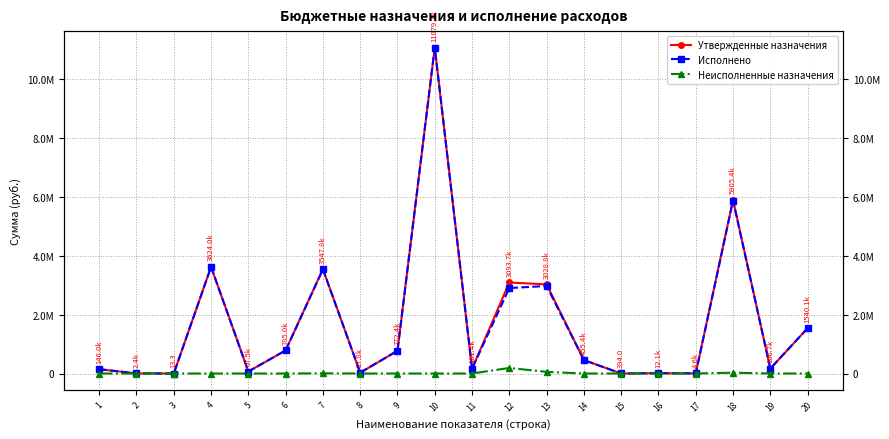

Rank the categories by Утвержденные назначения value from lowest to highest.

3, 15, 2, 17, 16, 8, 5, 1, 11, 19, 14, 9, 6, 20, 13, 12, 7, 4, 18, 10